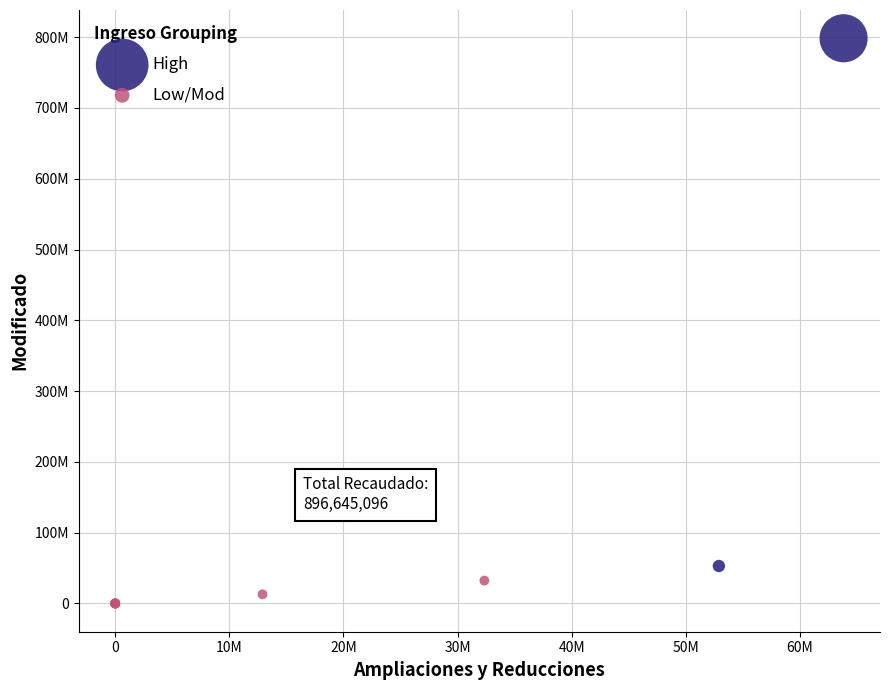

What are all the series names shown in the legend?

High, Low/Mod